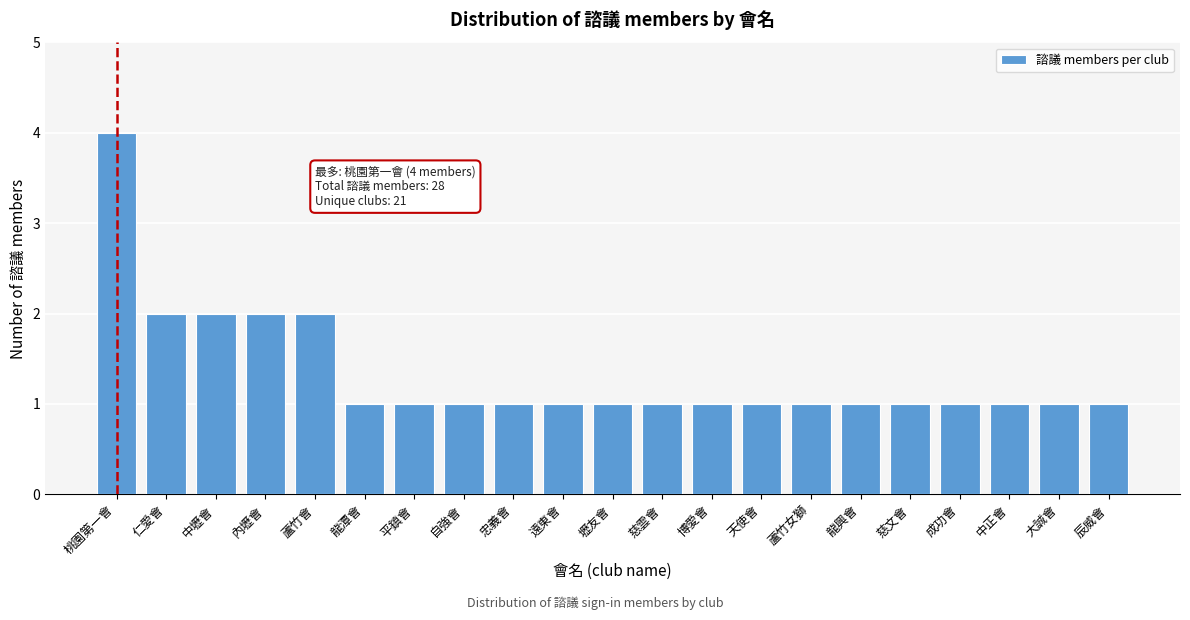

Reading left to right, list all the values displayed in this chart.

桃園第一會=4	仁愛會=2	中壢會=2	內壢會=2	蘆竹會=2	龍潭會=1	平鎮會=1	自強會=1	忠義會=1	遠東會=1	壢友會=1	慈雲會=1	博愛會=1	天使會=1	蘆竹女獅=1	龍興會=1	慈文會=1	成功會=1	中正會=1	大誠會=1	辰威會=1